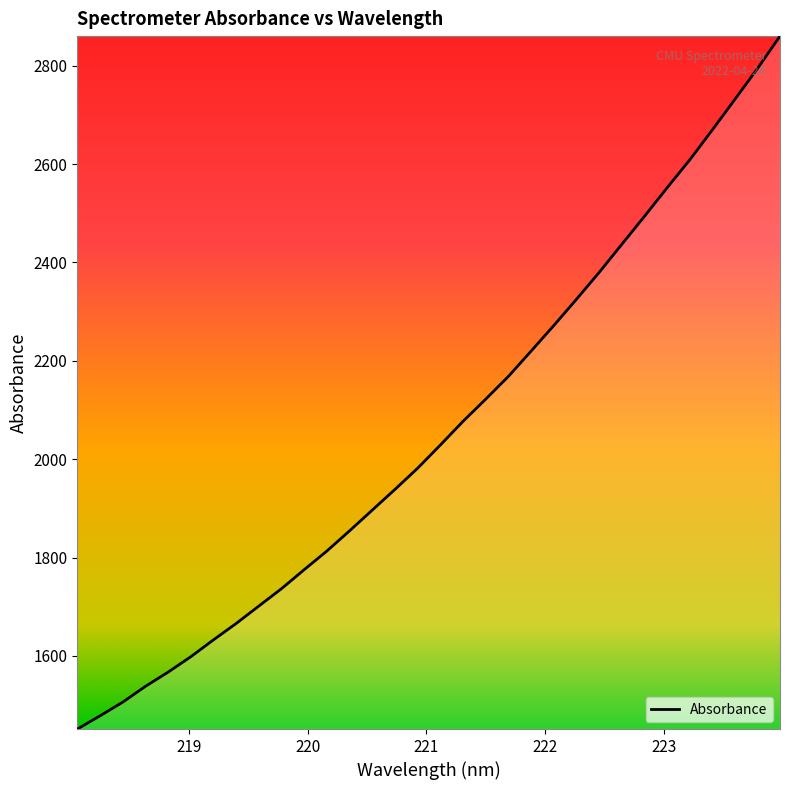

What is the difference between the maximum and minimum values?

1408.5